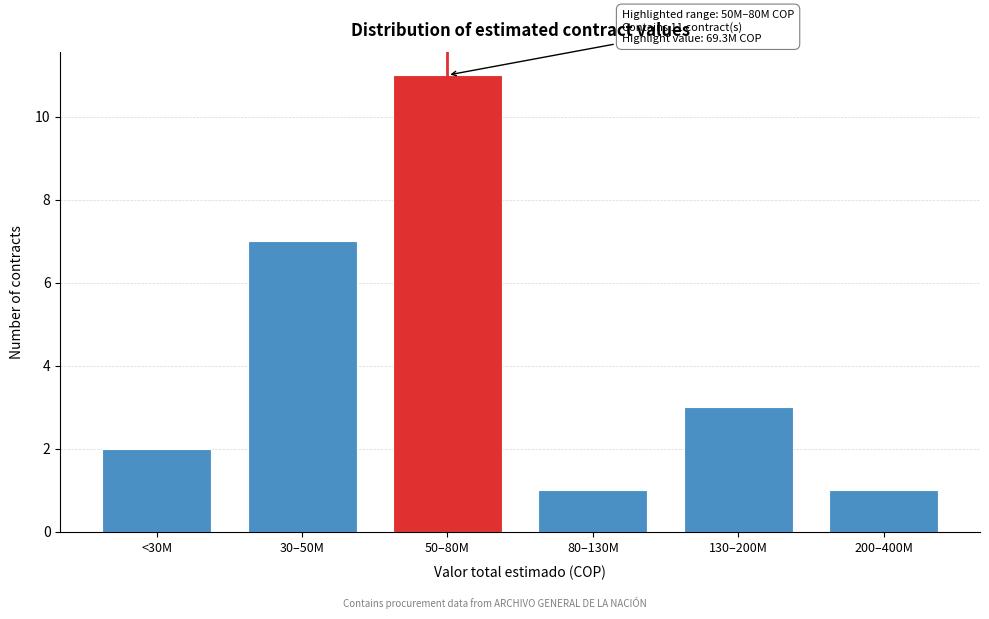

Reading left to right, transcribe all the data shown in this chart.

2	7	11	1	3	1